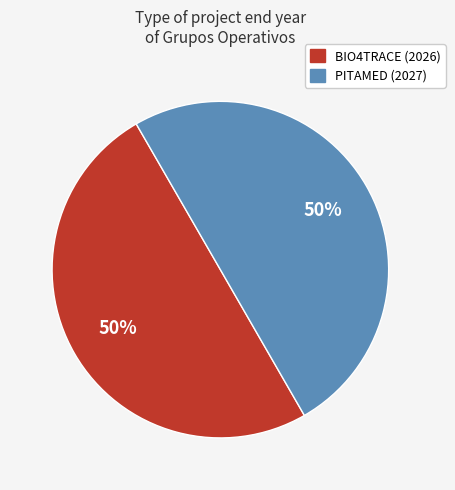

To the nearest percent, what is the average slice percentage?

50%